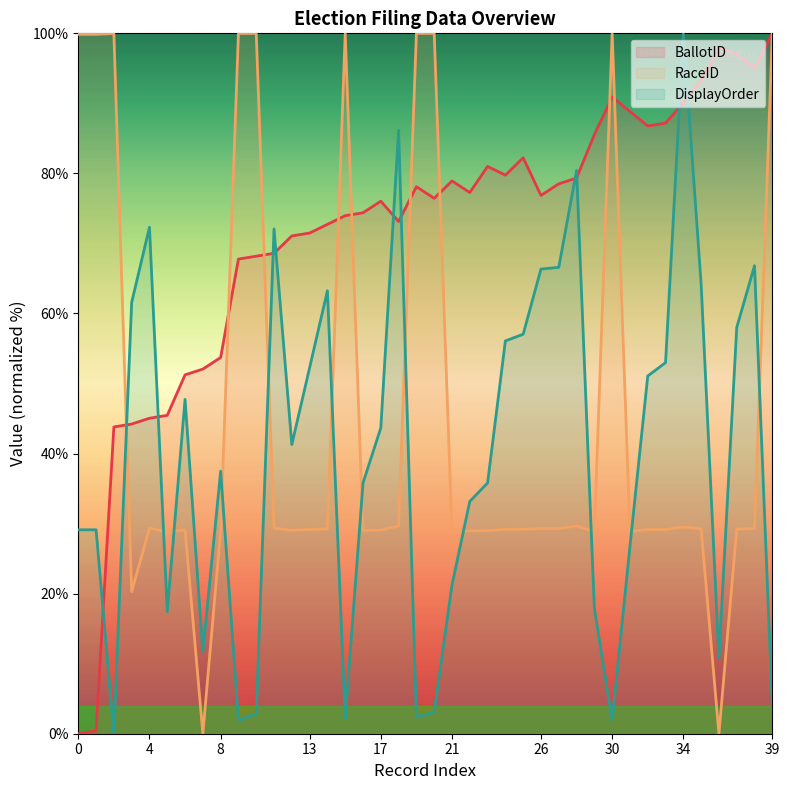

What is the value of the BallotID point at the 3rd from the left?

43.8